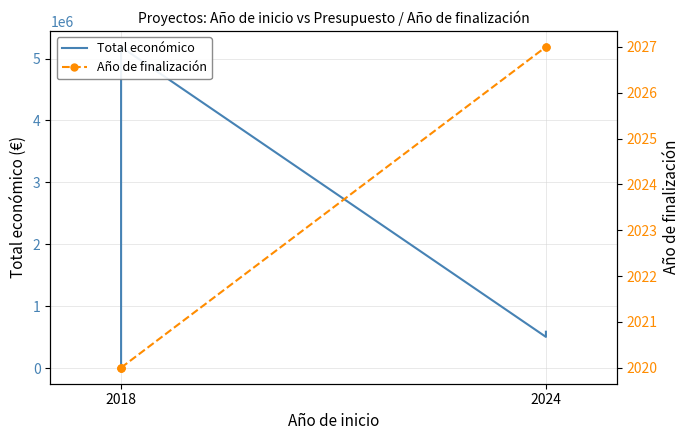

True or false: Año de finalización and Total económico cross at least once.

False